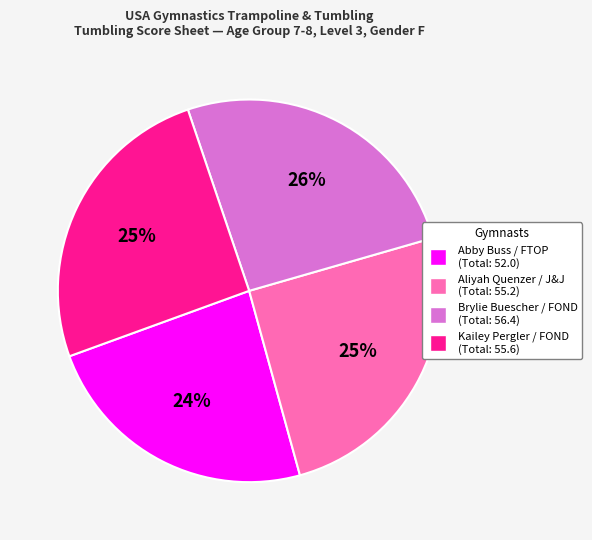

To the nearest percent, what percentage of the pie is Aliyah Quenzer / J&J?

25%